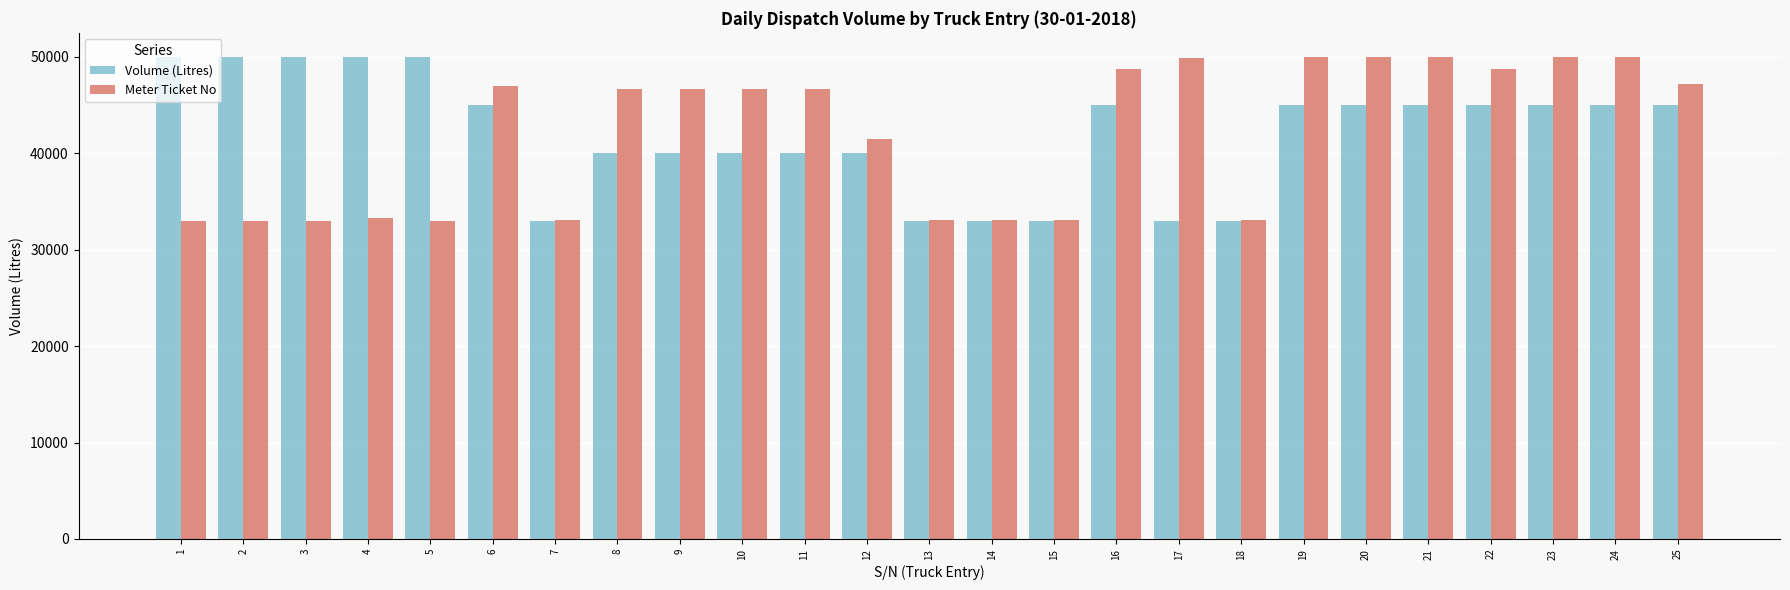

What is the spread (max minus min) of values at 3?

16983.4